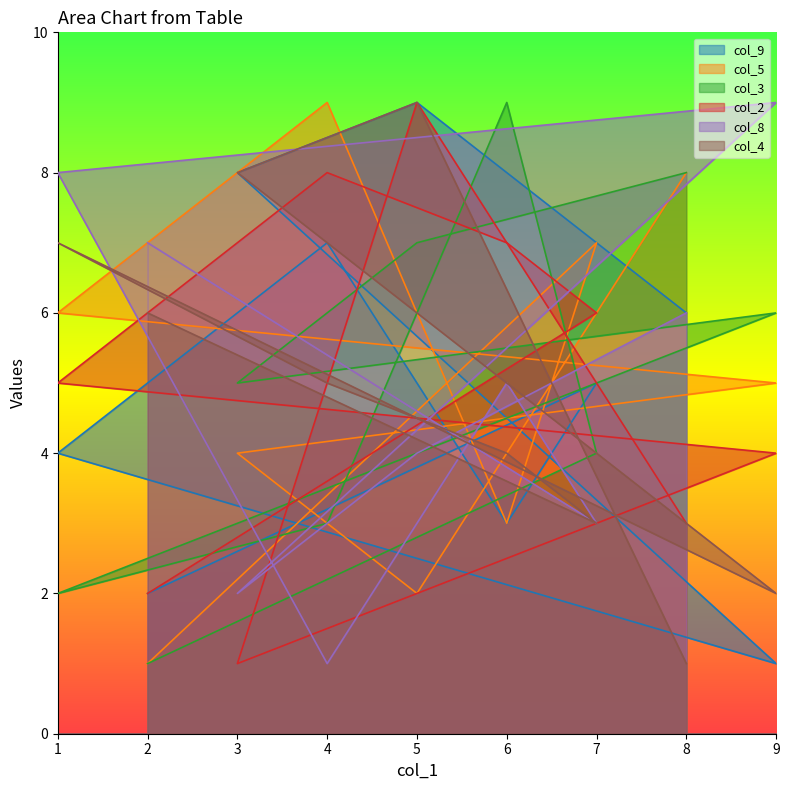

What is the average value of the col_8 series?

5